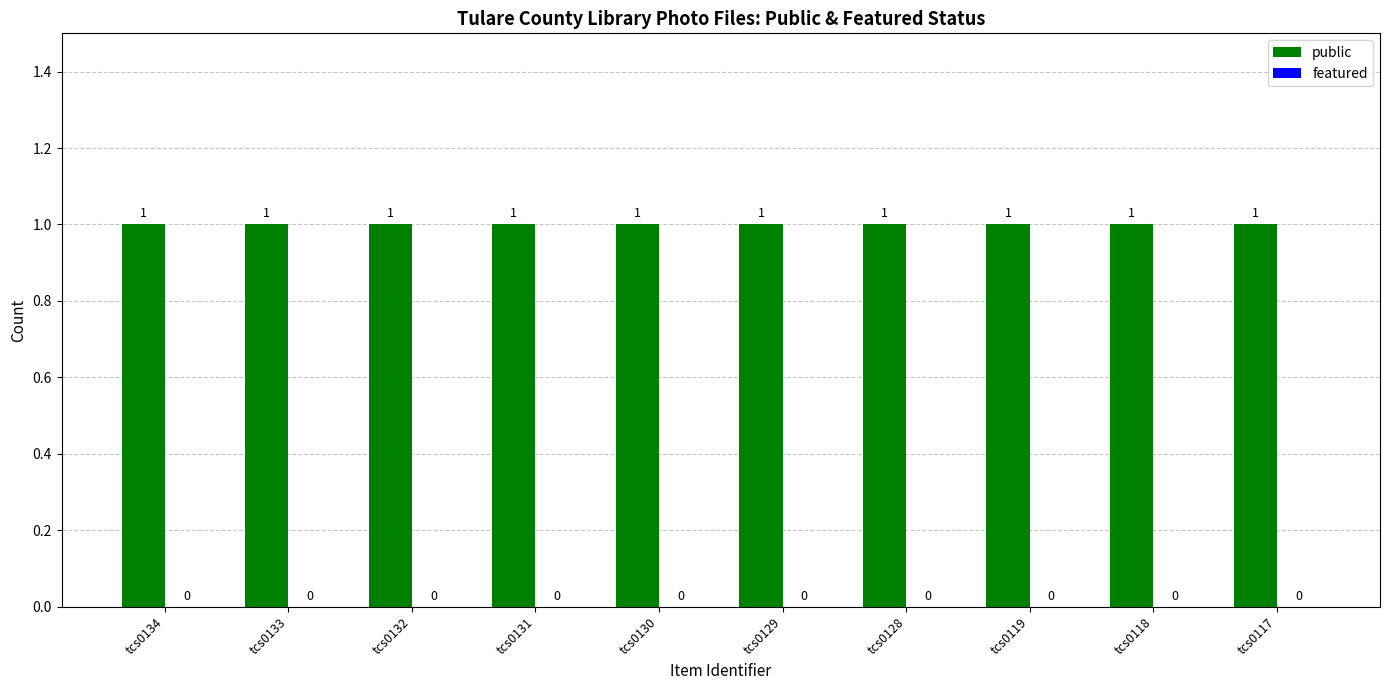

Between tcs0132 and tcs0128, which series saw the biggest shift?

public